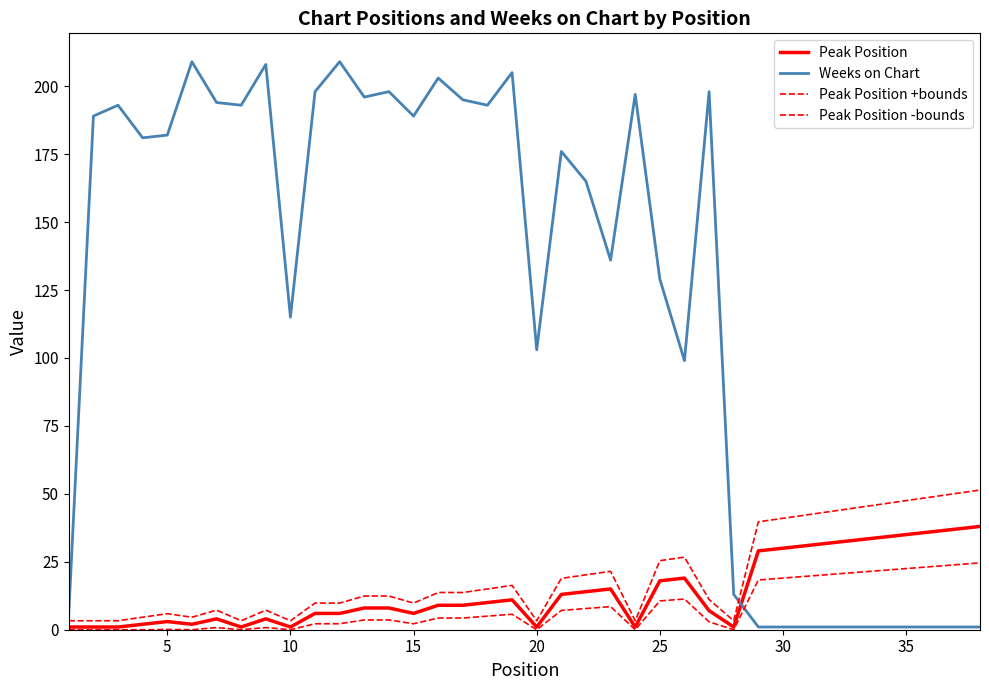

How many lines are shown in the chart?

4